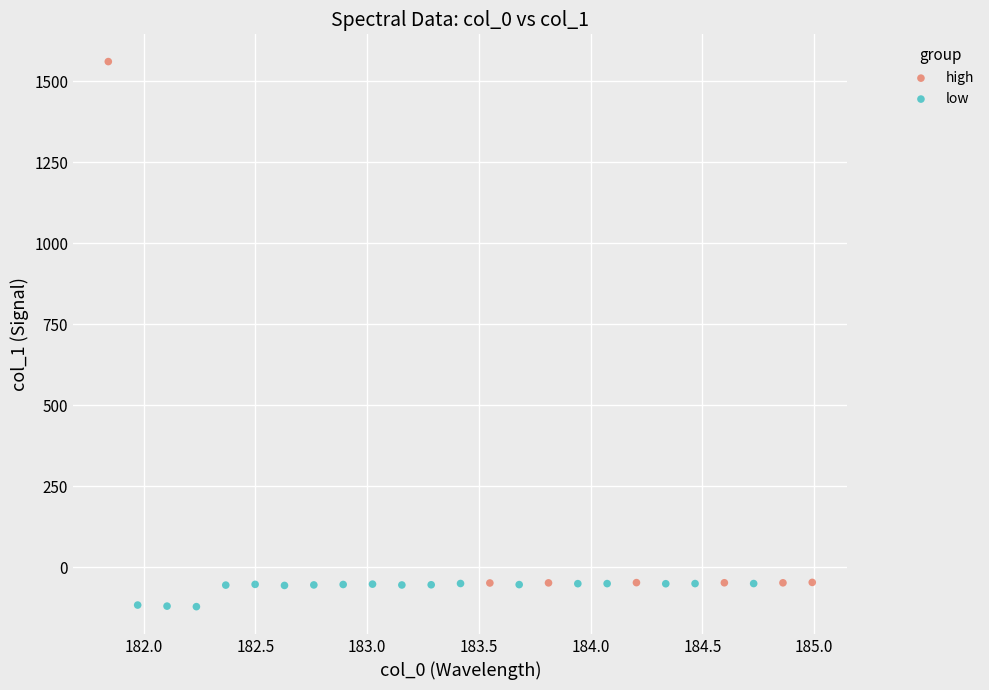

Which series contains the highest Y value?

high